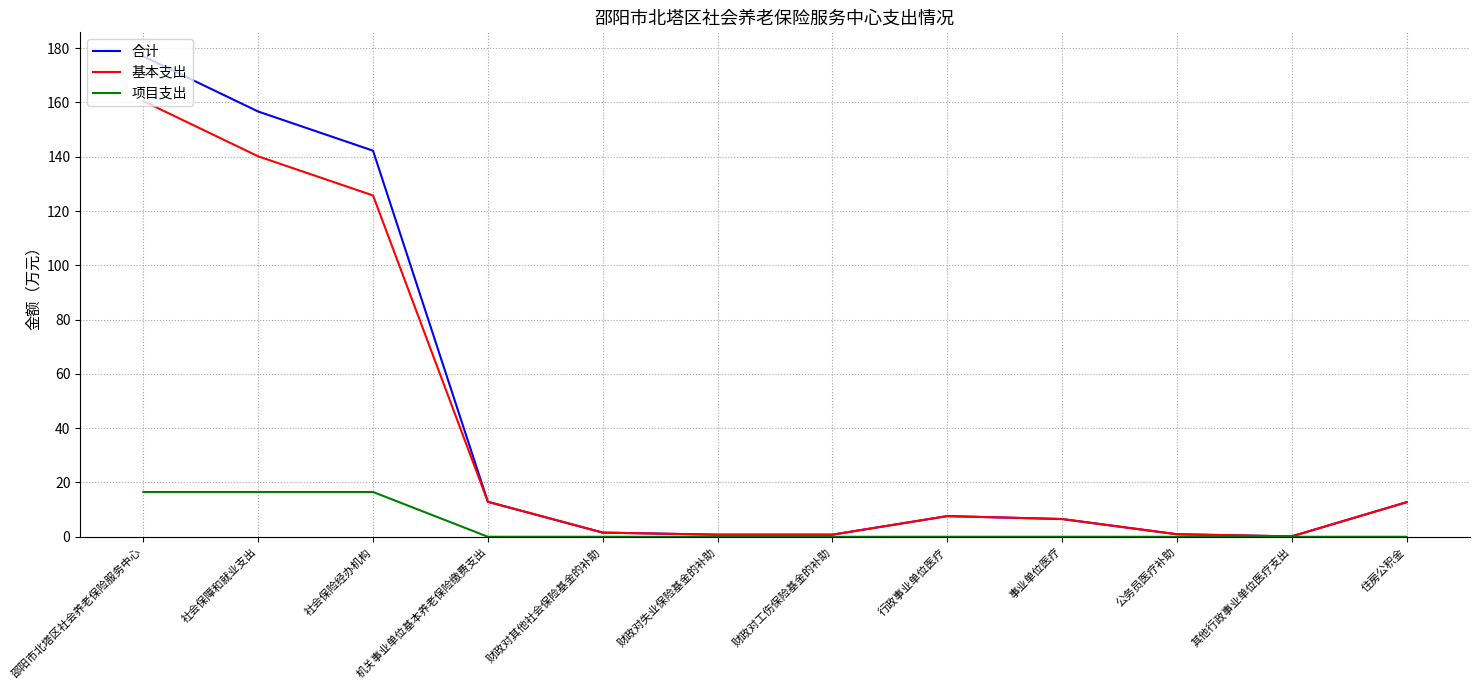

The value of 合计 at 社会保障和就业支出 is 156.7. True or false?

True